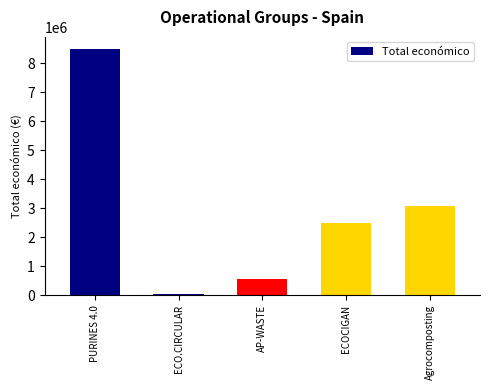

The value at ECO.CIRCULAR is 42845. True or false?

True